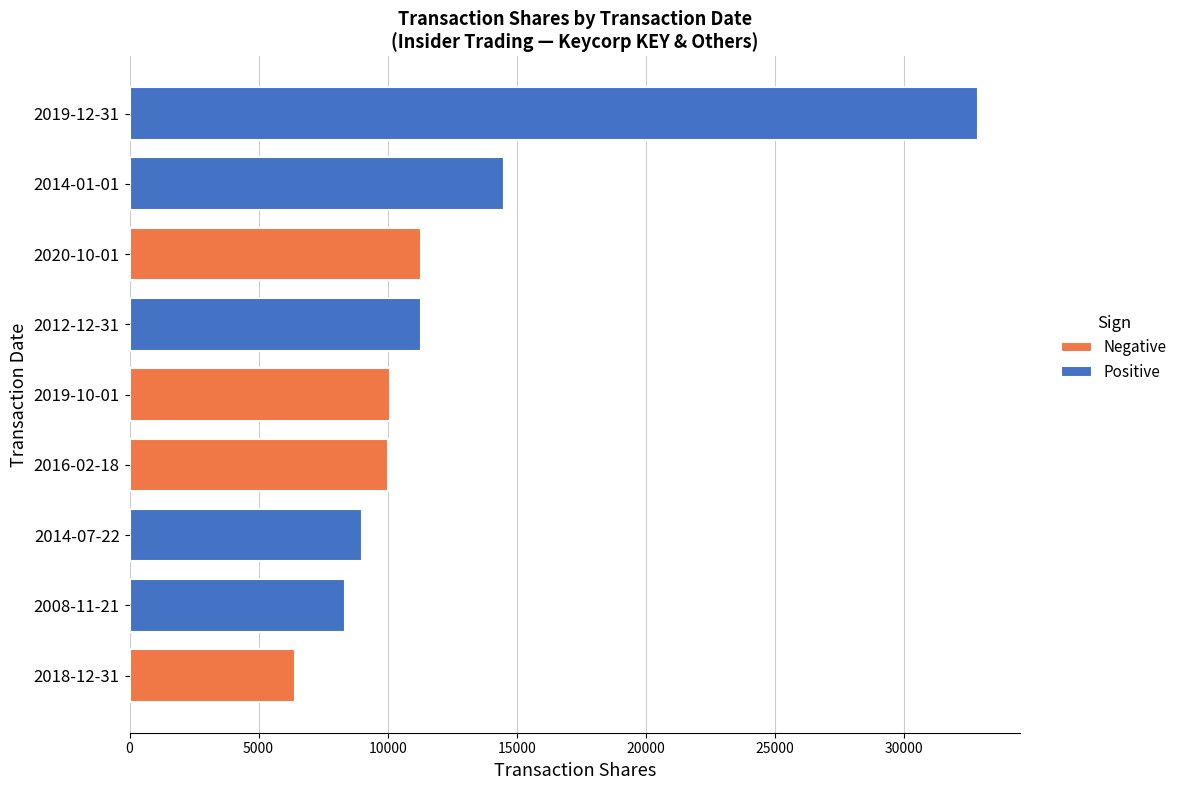

How many distinct data groups are displayed?

2